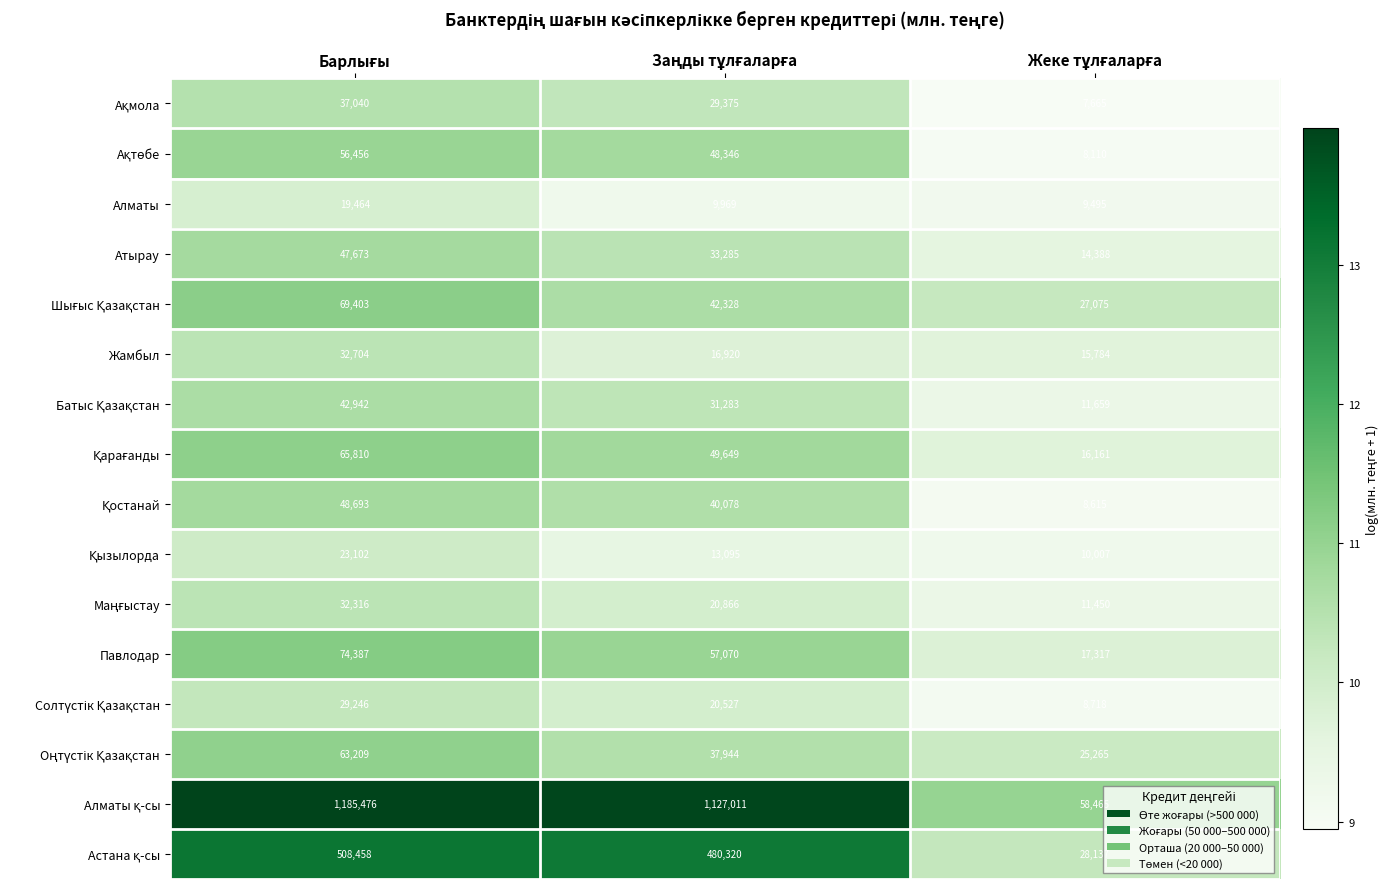

How many Атырау values are between 14388 and 47673?

3